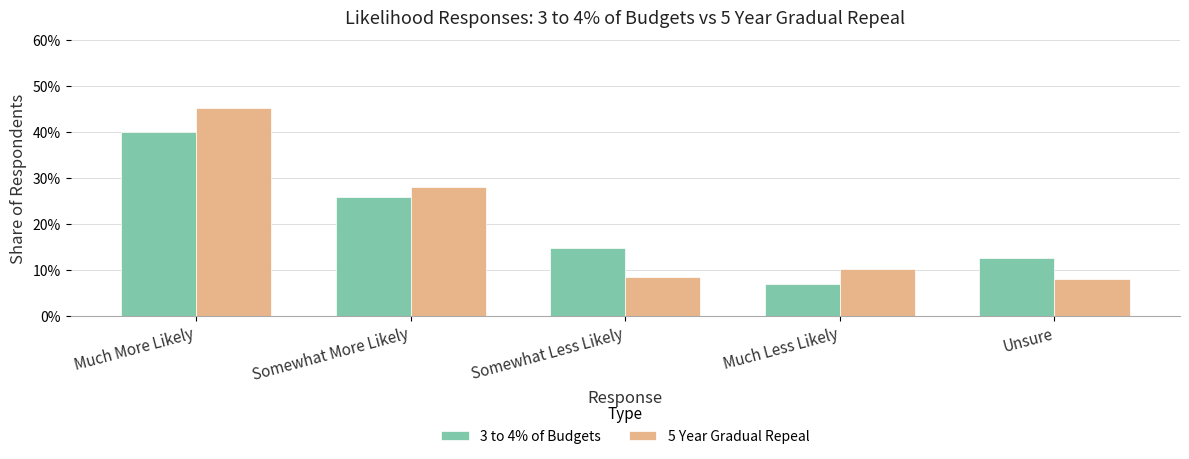

What are all the series names shown in the legend?

3 to 4% of Budgets, 5 Year Gradual Repeal